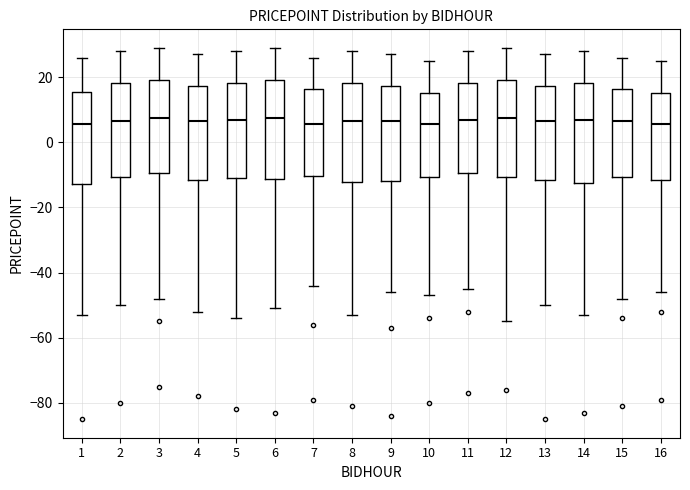

Reading left to right, read every box against the y-axis: the position of its median line, the range the box covers, and the ends of its whiskers. The values are not printed on the chart, so give them approximately, as read against the axis.

1: median 6, box -12 to 16, whiskers -52 to 26
2: median 6, box -10 to 18, whiskers -50 to 28
3: median 8, box -10 to 20, whiskers -48 to 30
4: median 6, box -12 to 18, whiskers -52 to 28
5: median 8, box -10 to 18, whiskers -54 to 28
6: median 8, box -12 to 20, whiskers -50 to 30
7: median 6, box -10 to 16, whiskers -44 to 26
8: median 6, box -12 to 18, whiskers -52 to 28
9: median 6, box -12 to 18, whiskers -46 to 28
10: median 6, box -10 to 16, whiskers -46 to 26
11: median 8, box -10 to 18, whiskers -44 to 28
12: median 8, box -10 to 20, whiskers -54 to 30
13: median 6, box -12 to 18, whiskers -50 to 28
14: median 8, box -12 to 18, whiskers -52 to 28
15: median 6, box -10 to 16, whiskers -48 to 26
16: median 6, box -12 to 16, whiskers -46 to 26